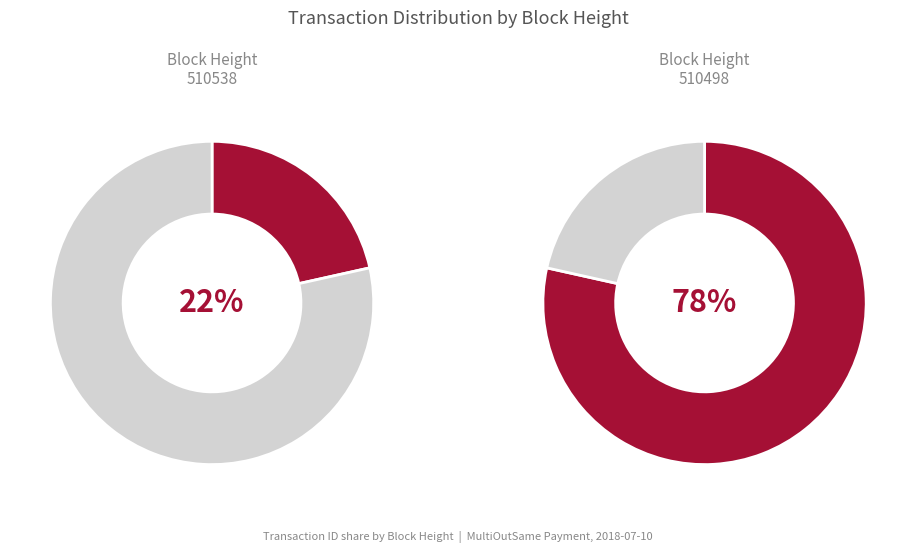

How many slices are in this pie chart?

2